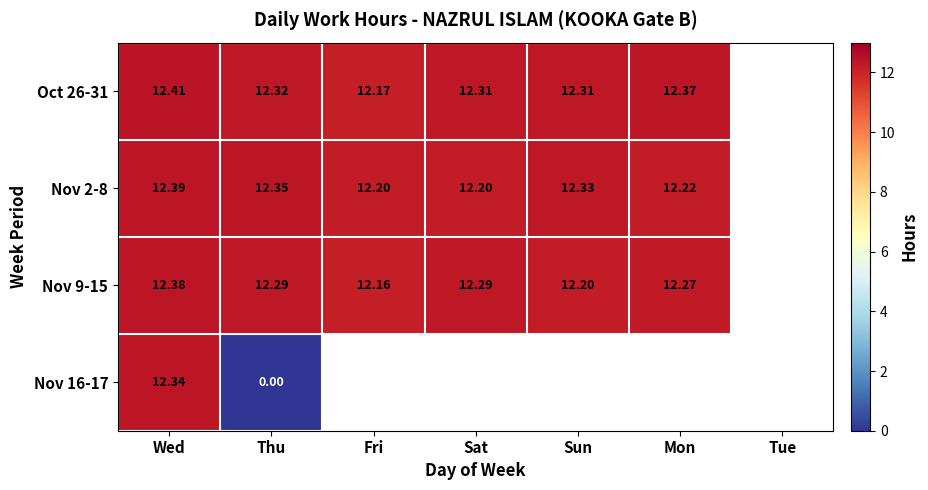

Is the value of Oct 26-31 at Fri greater than the value of Nov 9-15 at Wed?

No